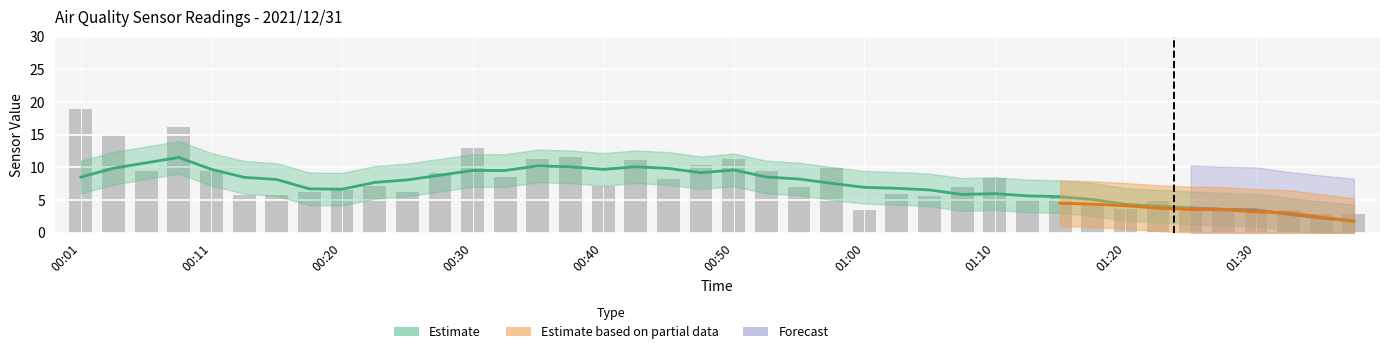

Approximately how many times larger is the value at 27 compared to 29?

1.3